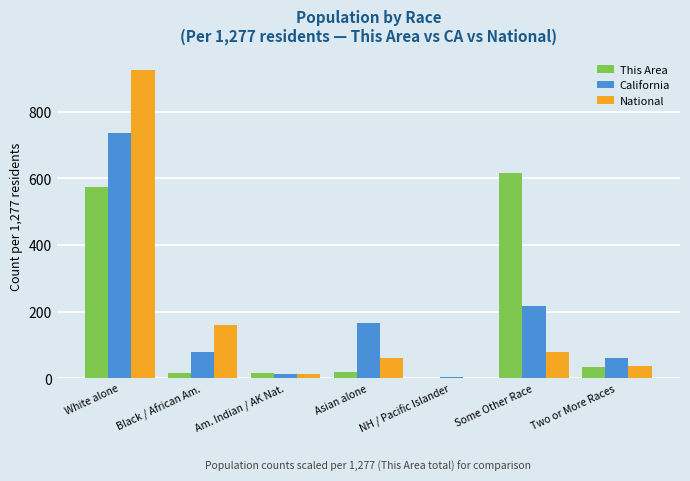

How many data points in California are above 78?

4